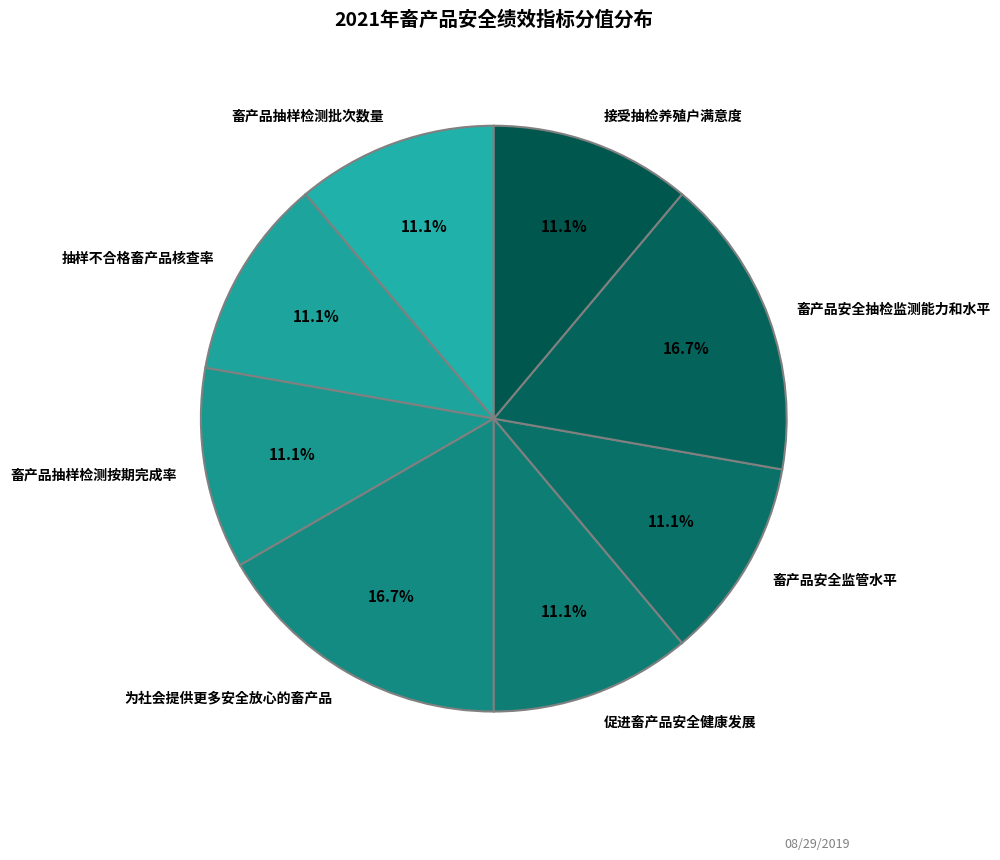

Do 促进畜产品安全健康发展 and 畜产品抽样检测批次数量 together represent more than half of the pie?

No